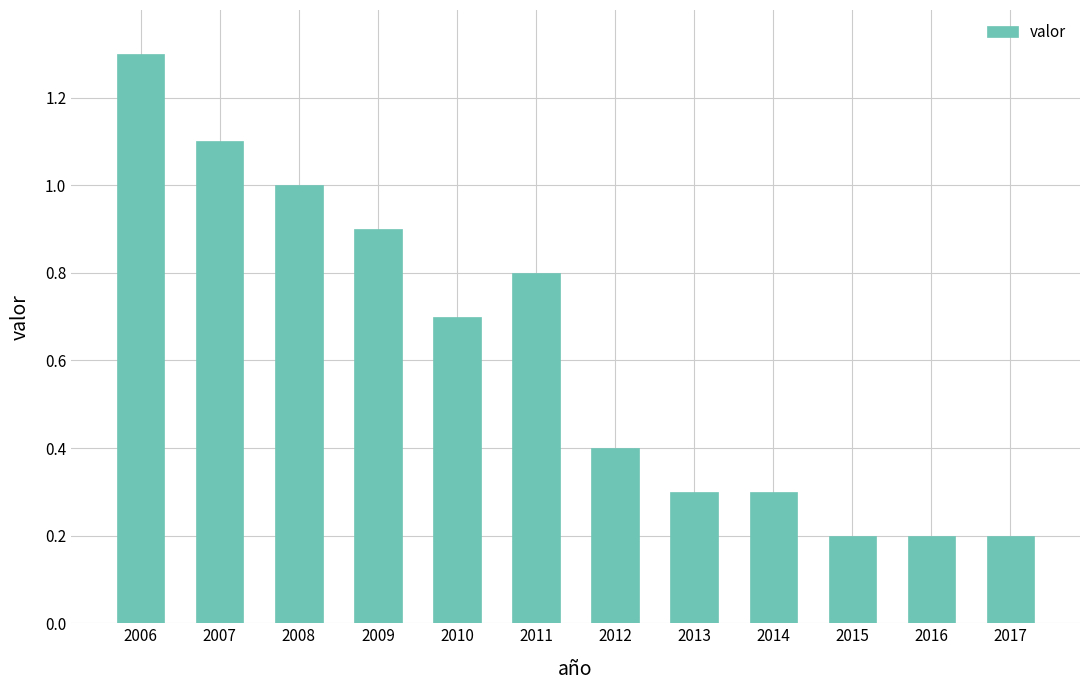

Which category has the highest value across all series?

2006